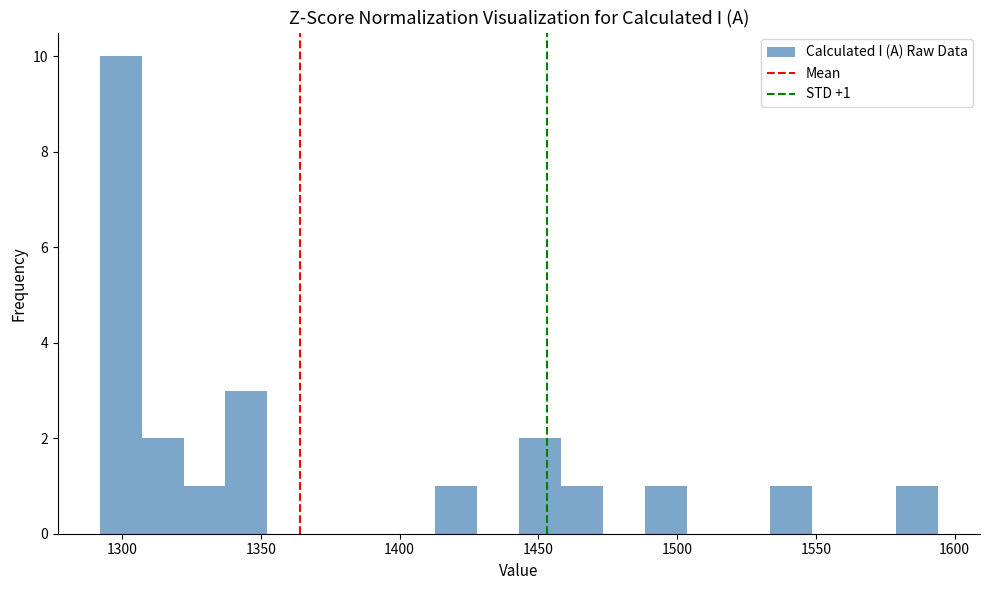

Read against the x-axis, roughly where is the centre of the tallest bar?

1300